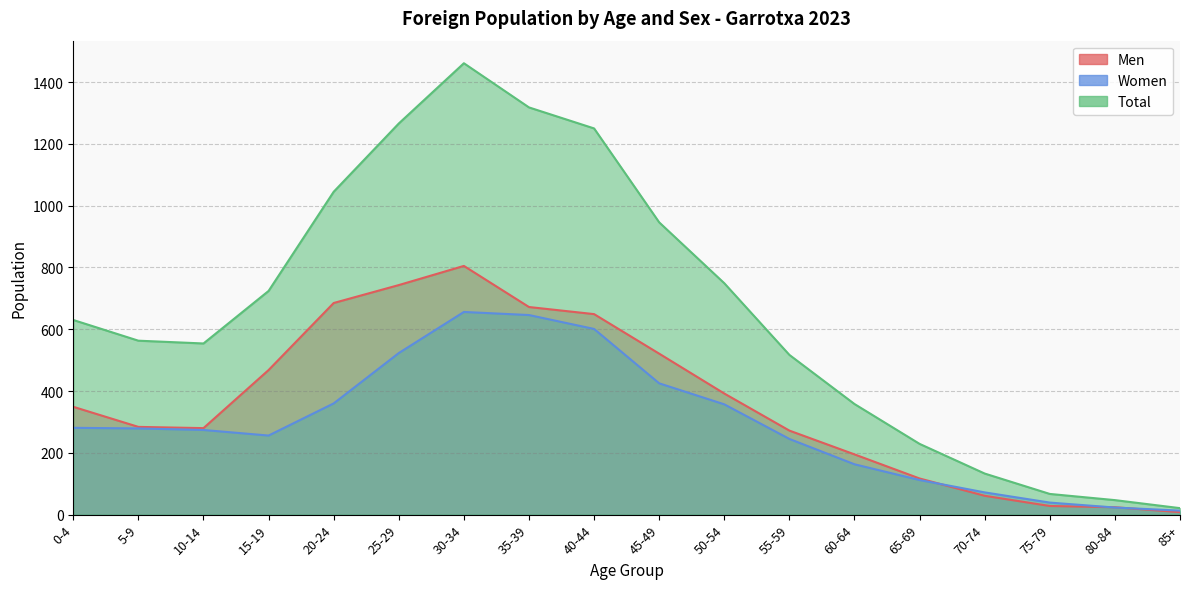

What is the sum of the Women values at 85+ and 35-39?

659